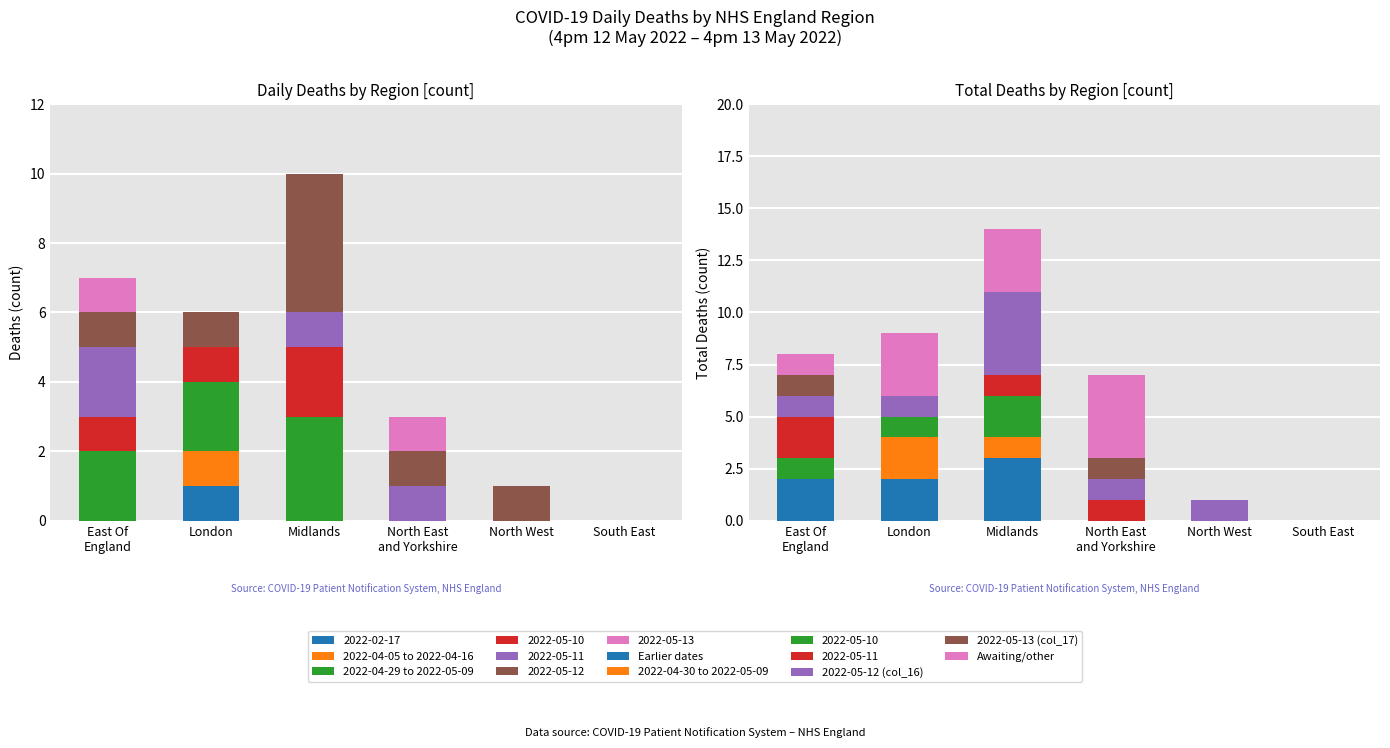

What is the sum of all London values?

9